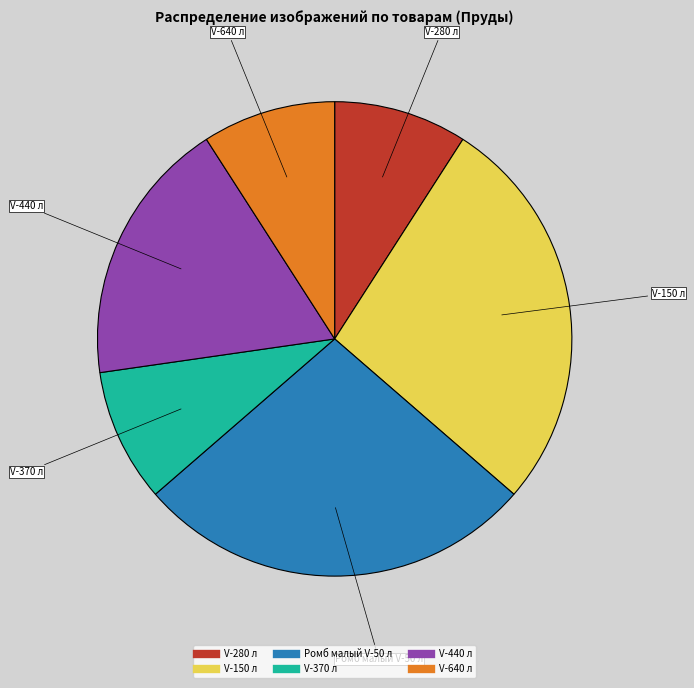

Count the number of slices in the pie.

6